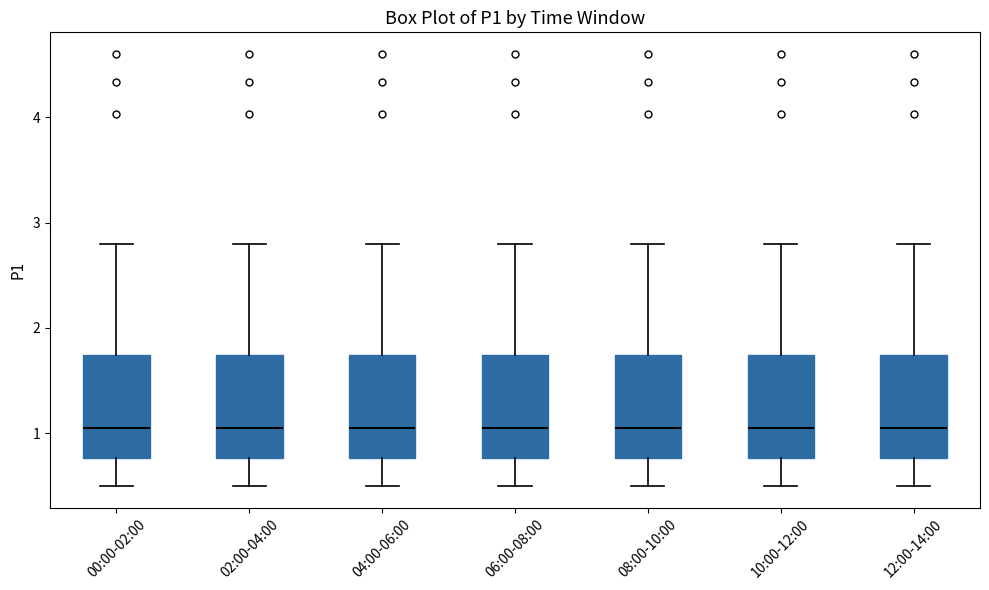

Where does the upper whisker of the box for 04:00-06:00 end on the y-axis? The values are not printed on the chart, so give them approximately, as read against the axis.

2.8